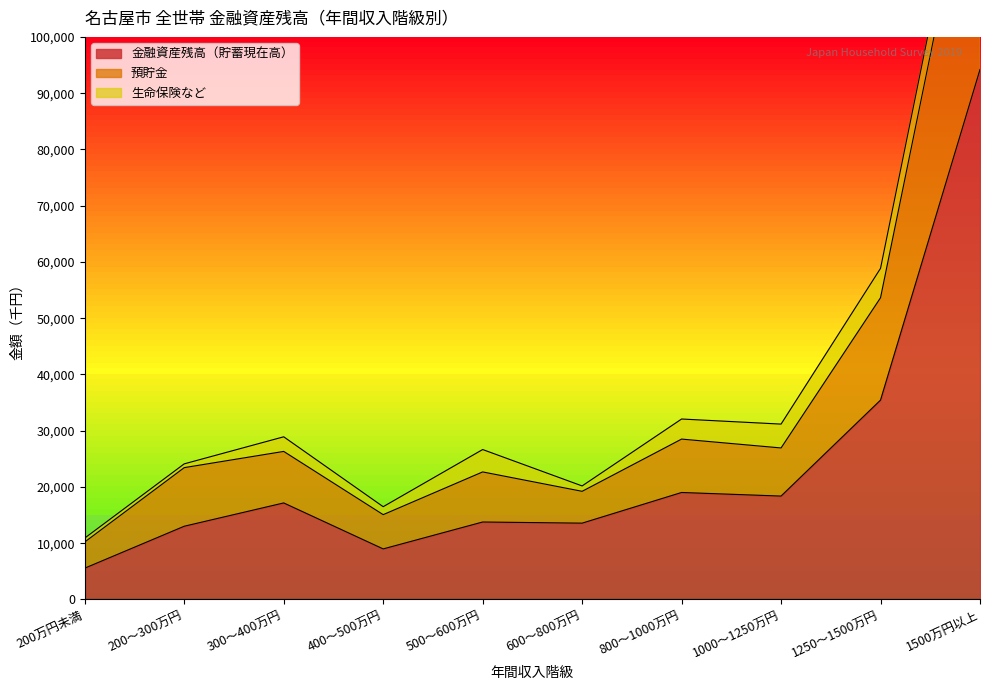

What is the sum of all 預貯金 values?

365858